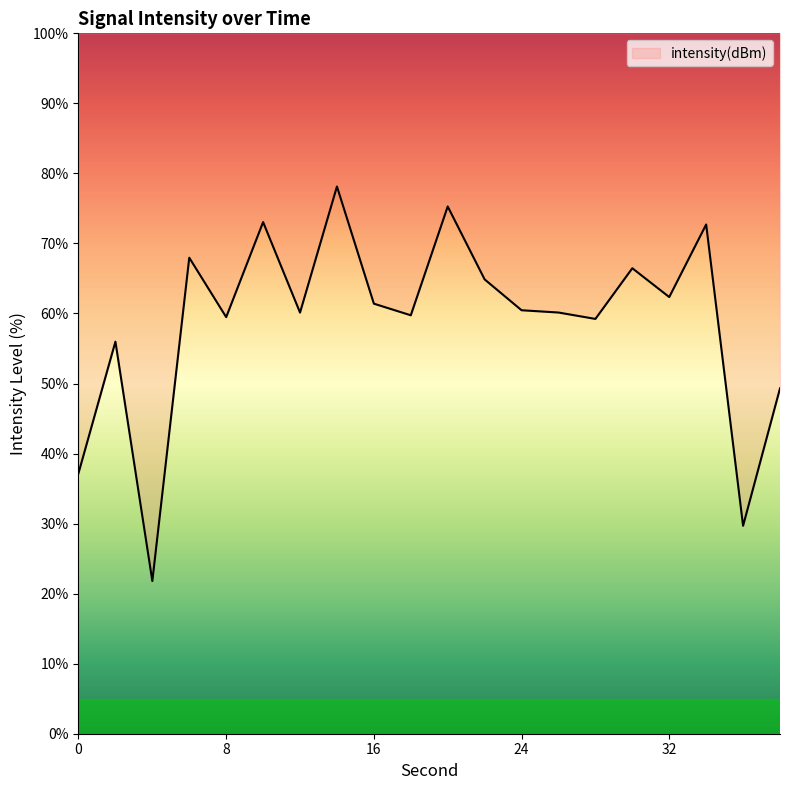

Count the number of categories in the chart.

20